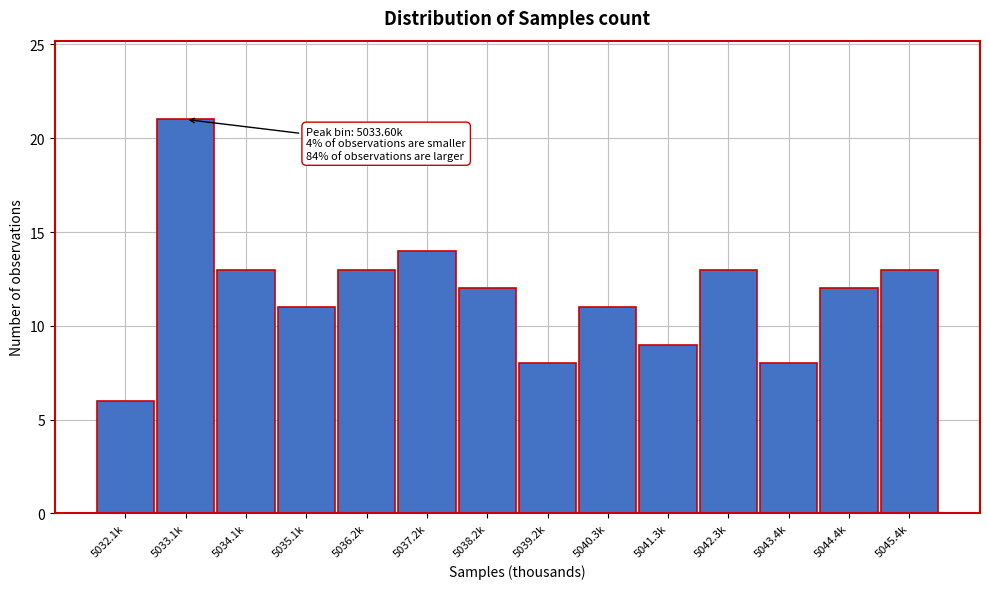

Reading left to right, what are all the values shown in this chart?

5032.1k=6	5033.1k=21	5034.1k=13	5035.1k=11	5036.2k=13	5037.2k=14	5038.2k=12	5039.2k=8	5040.3k=11	5041.3k=9	5042.3k=13	5043.4k=8	5044.4k=12	5045.4k=13